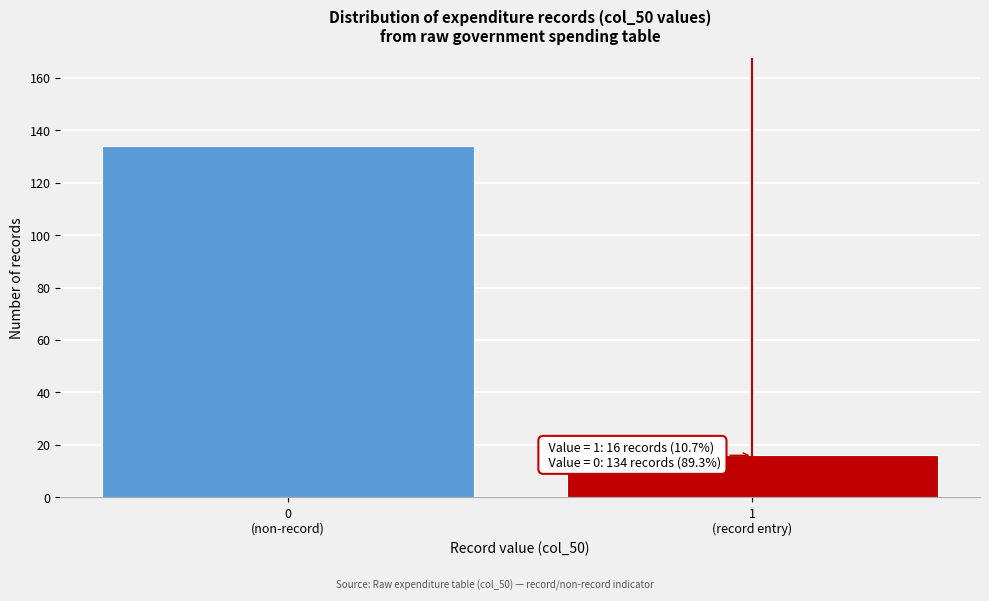

Reading left to right, transcribe all the data shown in this chart.

134	16